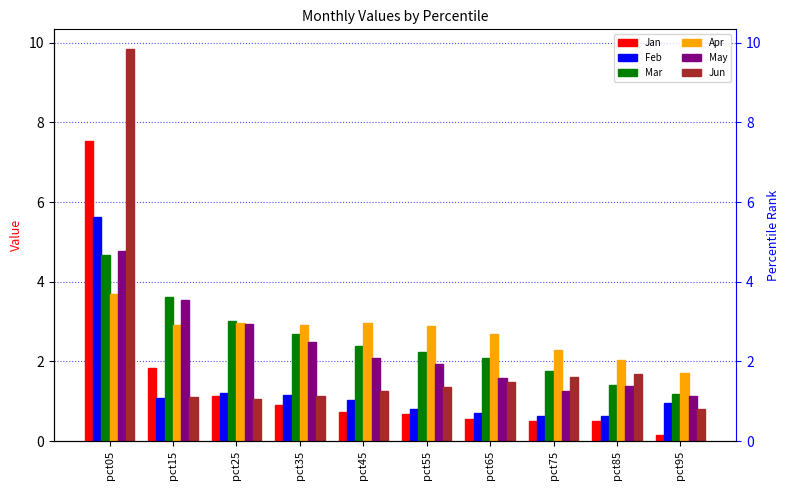

At how many categories does at least one series exceed 5?

1